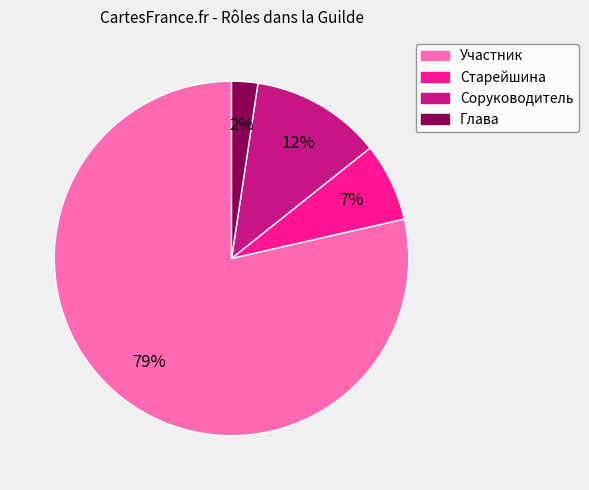

How many slices are in this pie chart?

4